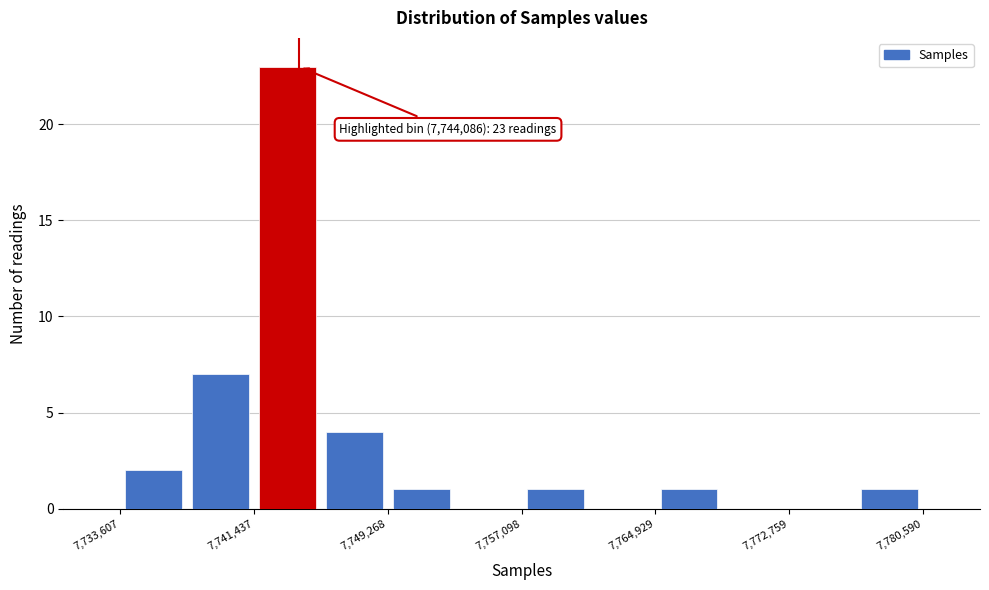

Read against the x-axis, roughly where is the centre of the tallest bar?

7743000